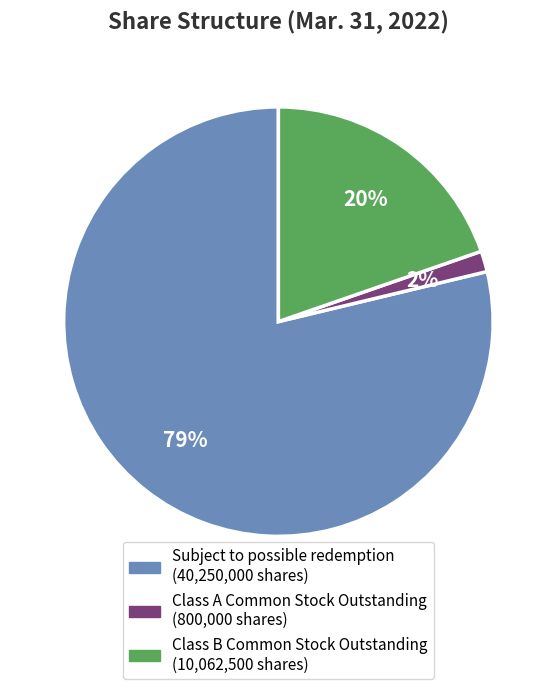

Which has a higher value, Class B Common Stock Outstanding or Class A Common Stock Outstanding?

Class B Common Stock Outstanding